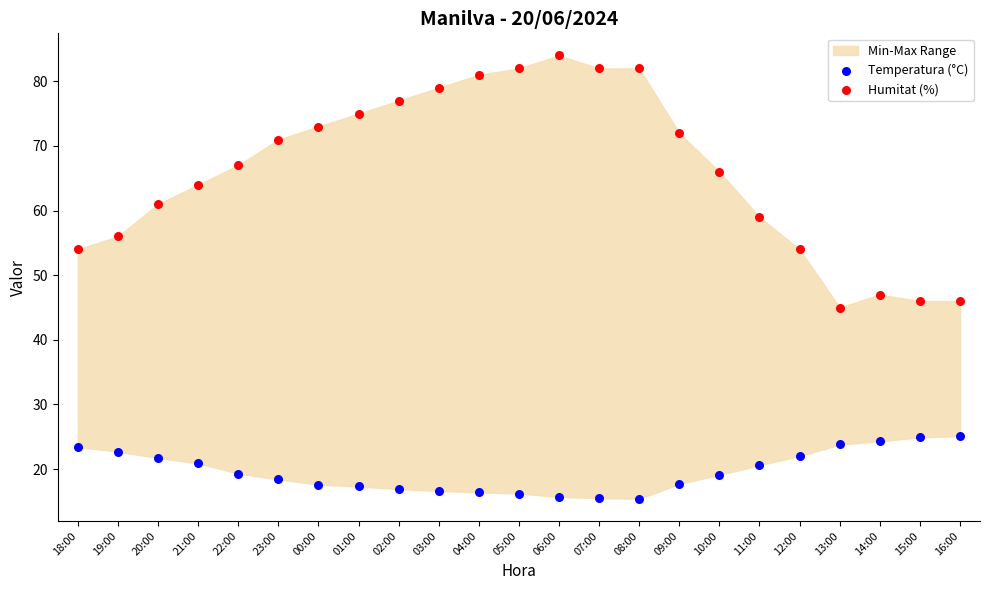

Which series has the widest spread of Y values?

Humitat (%)